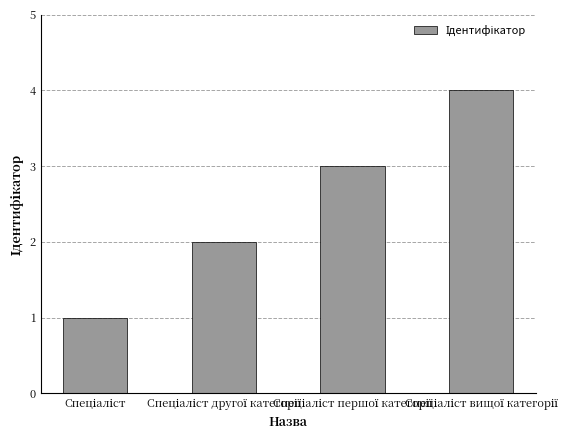

What is the difference between the maximum and minimum values?

3